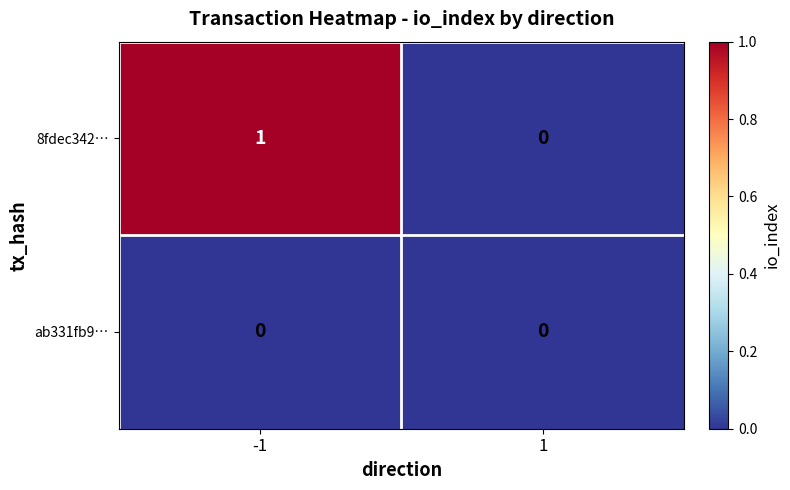

List the labels in order of 8fdec342… value, smallest first.

1, -1